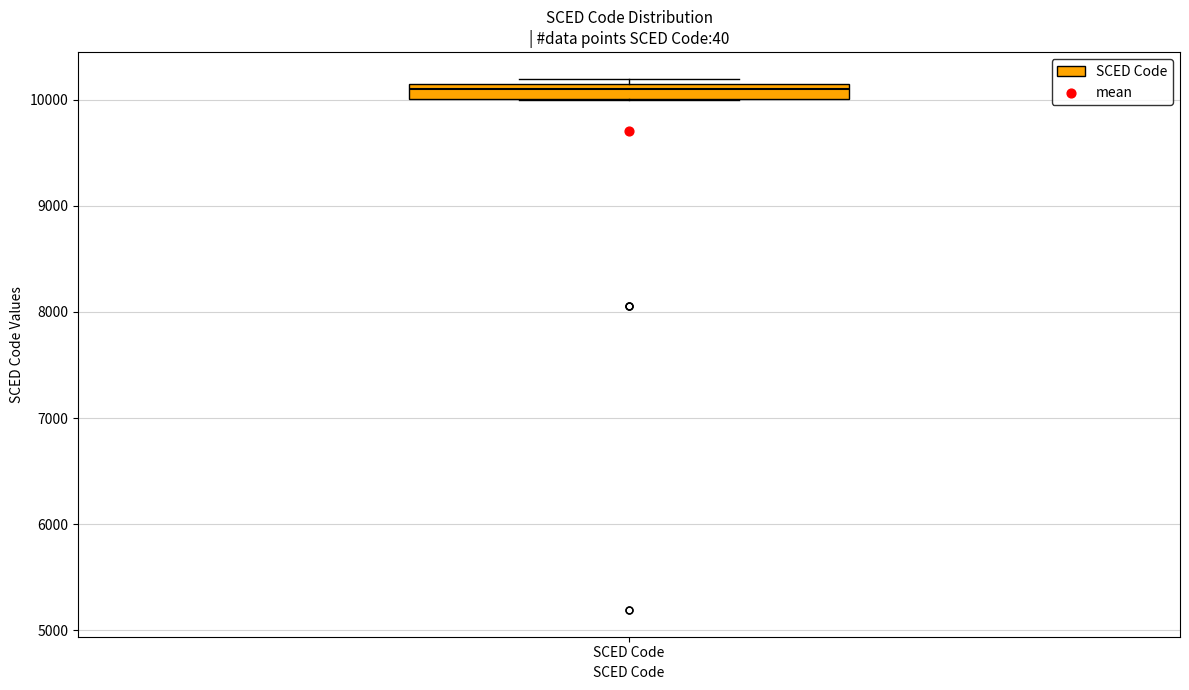

Where is the lower edge of the box for SCED Code on the y-axis? The values are not printed on the chart, so give them approximately, as read against the axis.

10000